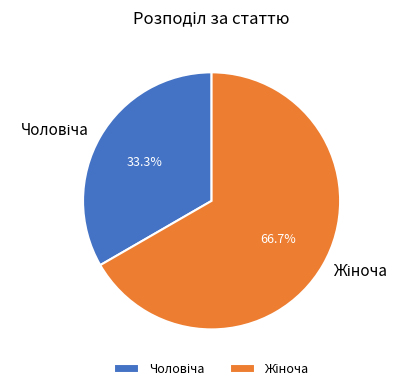

Is there any slice that represents more than half of the pie?

Yes